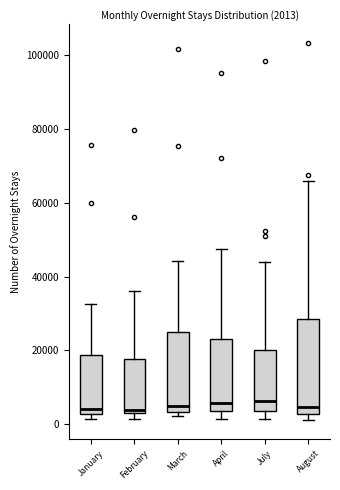

Which box is the tallest, from its lower edge to its upper edge?

August